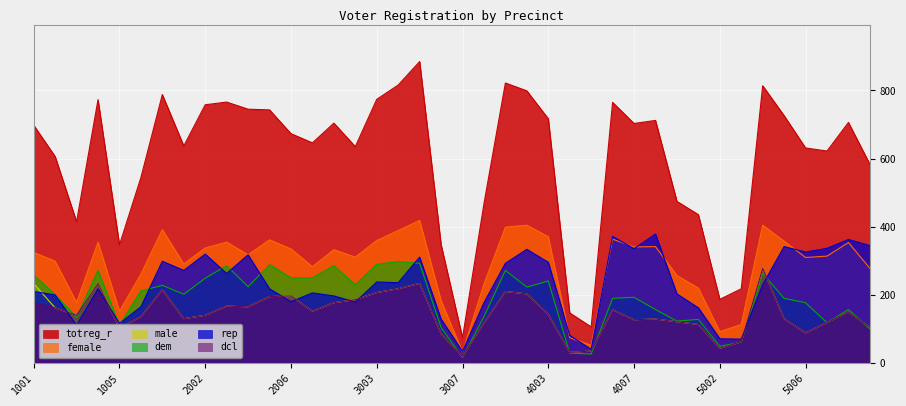

Reading left to right, list all the values displayed in this chart.

totreg_r: 1001=698	1002=606	1003=414	1004=773	1005=346	1006=544	1007=788	2001=637	2002=758	2003=766	2004=745	2005=743	2006=673	2007=646	3001=704	3002=635	3003=774	3004=816	3005=885	3006=347	3007=73	3008=467	4001=822	4002=799	4003=717	4004=146	4005=105	4006=765	4007=703	4008=712	4009=474	5001=435	5002=186	5003=217	5004=814	5005=726	5006=631	5007=622	5008=706	5009=583
rep: 1001=209	1002=199	1003=110	1004=217	1005=115	1006=164	1007=298	2001=271	2002=319	2003=262	2004=317	2005=217	2006=179	2007=205	3001=196	3002=178	3003=237	3004=235	3005=310	3006=128	3007=33	3008=176	4001=292	4002=333	4003=295	4004=80	4005=39	4006=371	4007=335	4008=378	4009=202	5001=161	5002=70	5003=69	5004=229	5005=341	5006=325	5007=336	5008=362	5009=344
female: 1001=324	1002=298	1003=177	1004=354	1005=151	1006=260	1007=391	2001=290	2002=337	2003=354	2004=317	2005=361	2006=334	2007=282	3001=332	3002=310	3003=359	3004=388	3005=418	3006=182	3007=31	3008=231	4001=398	4002=404	4003=370	4004=73	4005=51	4006=363	4007=340	4008=341	4009=256	5001=219	5002=91	5003=112	5004=404	5005=357	5006=309	5007=313	5008=353	5009=277
male: 1001=232	1002=161	1003=139	1004=232	1005=101	1006=135	1007=214	2001=129	2002=139	2003=166	2004=164	2005=194	2006=196	2007=151	3001=176	3002=185	3003=206	3004=217	3005=233	3006=85	3007=18	3008=116	4001=209	4002=202	4003=142	4004=30	4005=34	4006=155	4007=126	4008=128	4009=120	5001=112	5002=42	5003=61	5004=277	5005=129	5006=87	5007=118	5008=149	5009=104
dem: 1001=257	1002=200	1003=133	1004=271	1005=110	1006=211	1007=227	2001=201	2002=248	2003=285	2004=223	2005=288	2006=249	2007=249	3001=285	3002=229	3003=289	3004=297	3005=292	3006=103	3007=15	3008=135	4001=271	4002=222	4003=240	4004=28	4005=25	4006=189	4007=192	4008=156	4009=122	5001=127	5002=48	5003=60	5004=262	5005=189	5006=176	5007=117	5008=156	5009=99
dcl: 1001=176	1002=161	1003=139	1004=232	1005=101	1006=135	1007=214	2001=129	2002=139	2003=166	2004=164	2005=194	2006=196	2007=151	3001=176	3002=185	3003=206	3004=217	3005=233	3006=85	3007=18	3008=116	4001=209	4002=202	4003=142	4004=30	4005=34	4006=155	4007=126	4008=128	4009=120	5001=112	5002=42	5003=61	5004=277	5005=129	5006=87	5007=118	5008=149	5009=104